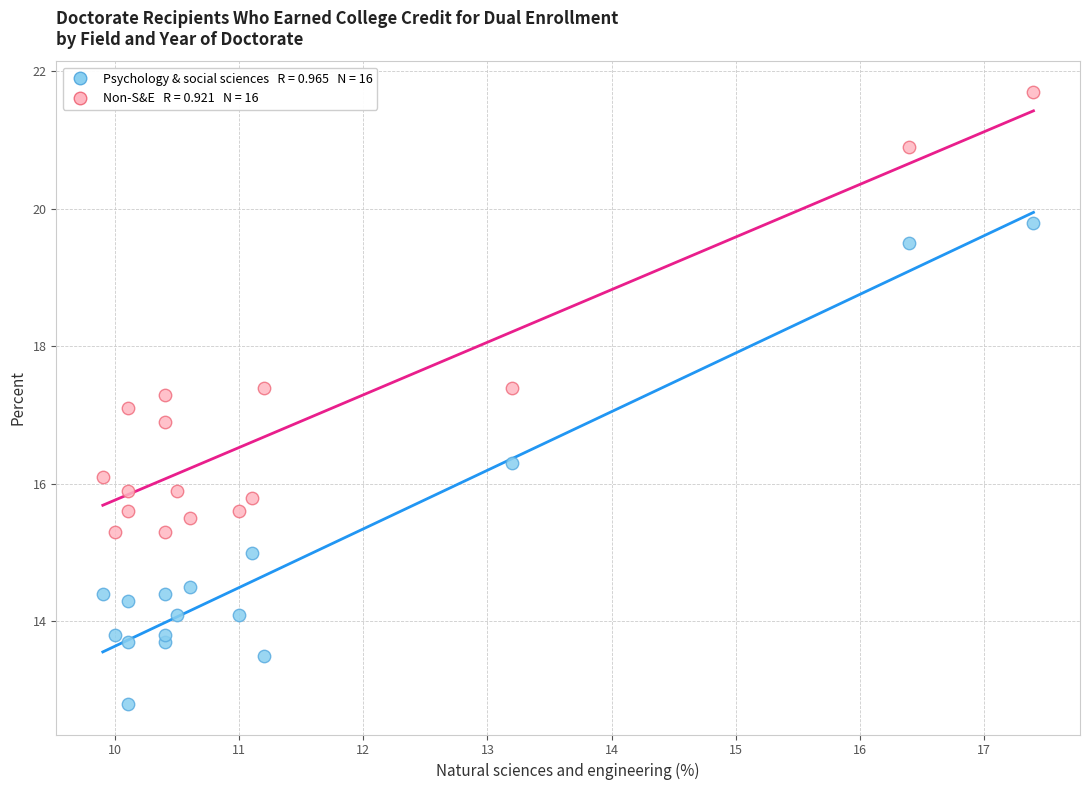

Across all data points, what is the range of X values (max minus min)?

7.5